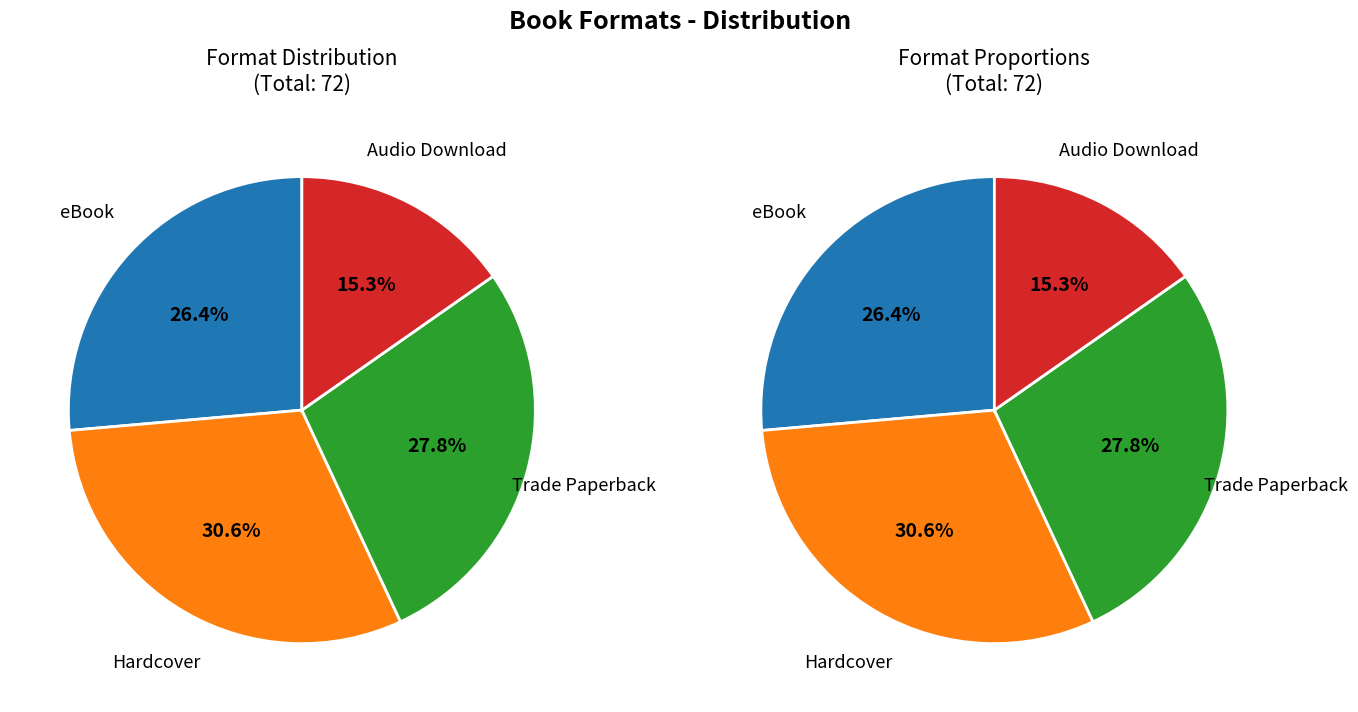

What is the ratio of the value at Trade Paperback to the value at eBook?

1.1